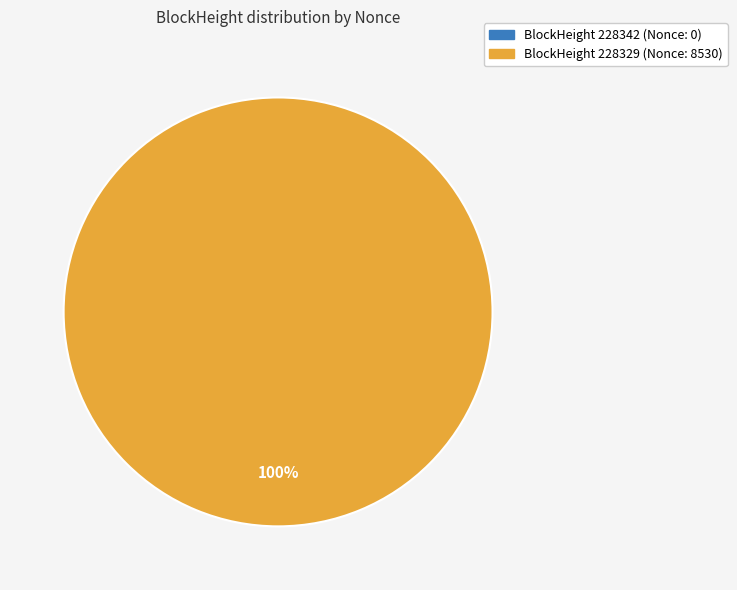

Combined, do 228342 and 228329 account for over 50%?

Yes